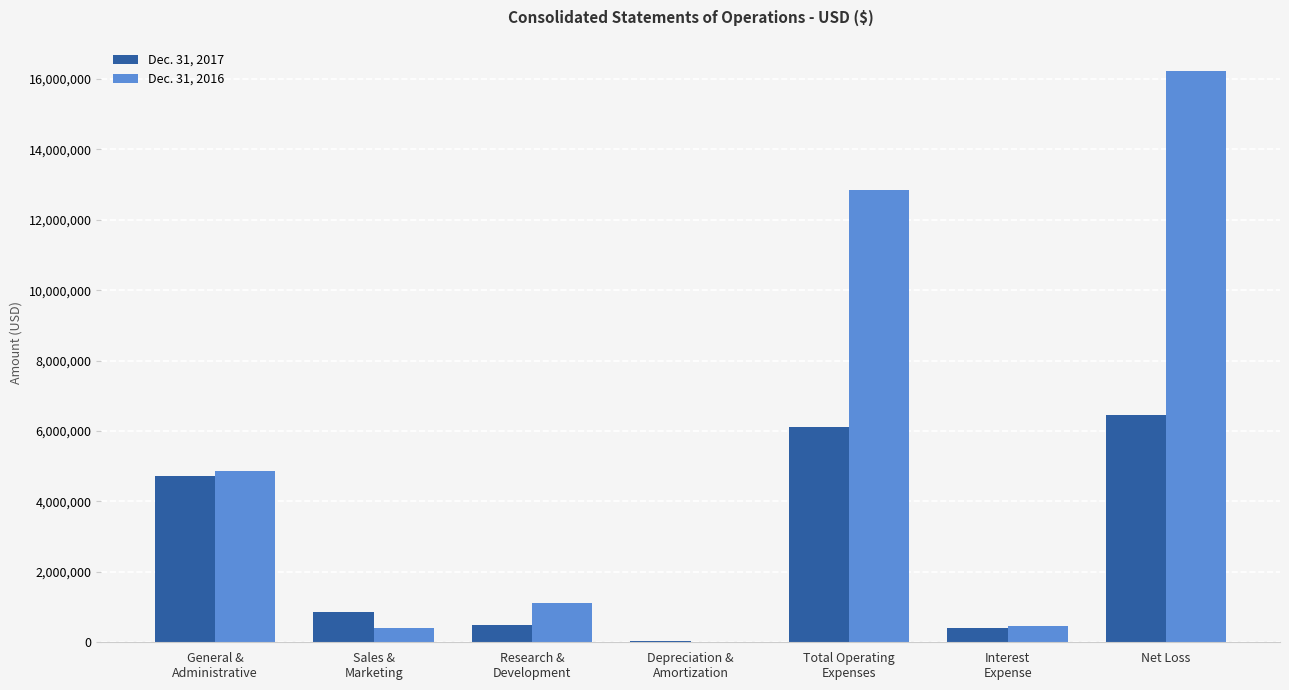

At which category is the sum across all series the highest?

Net Loss